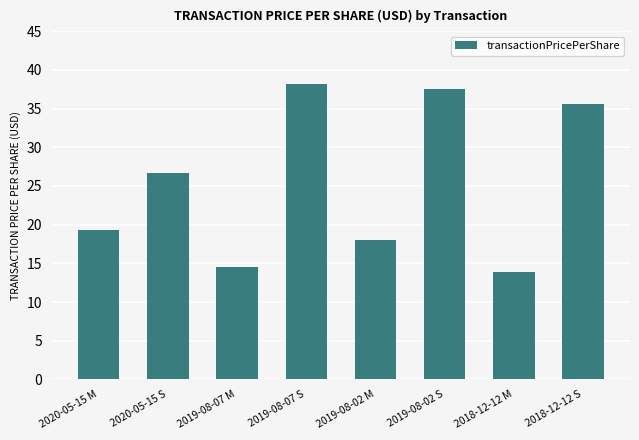

The value at 2018-12-12 M is 13.9. True or false?

True